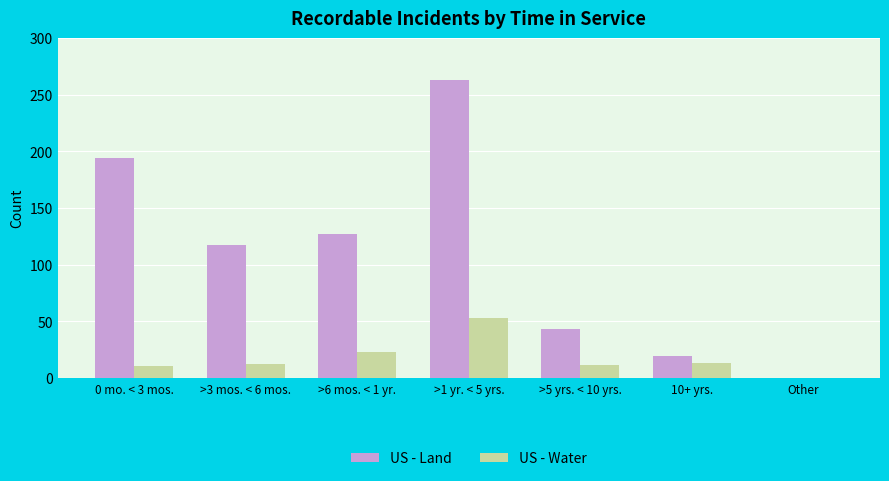

What is the difference between the US - Land values at >6 mos. < 1 yr. and >1 yr. < 5 yrs.?

136